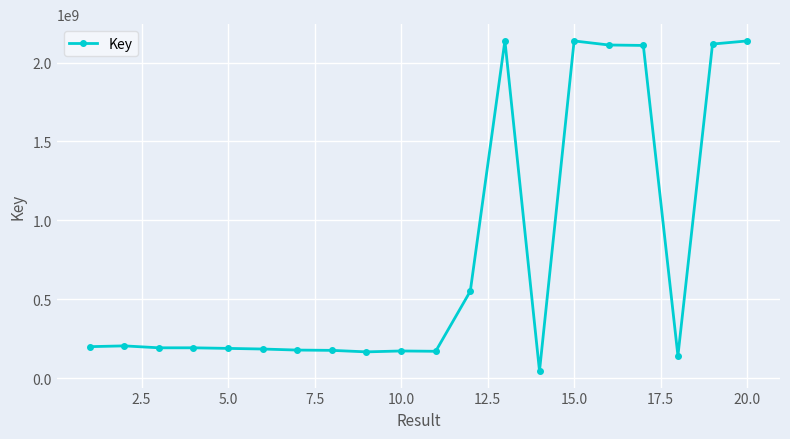

What is the average value?

775394135